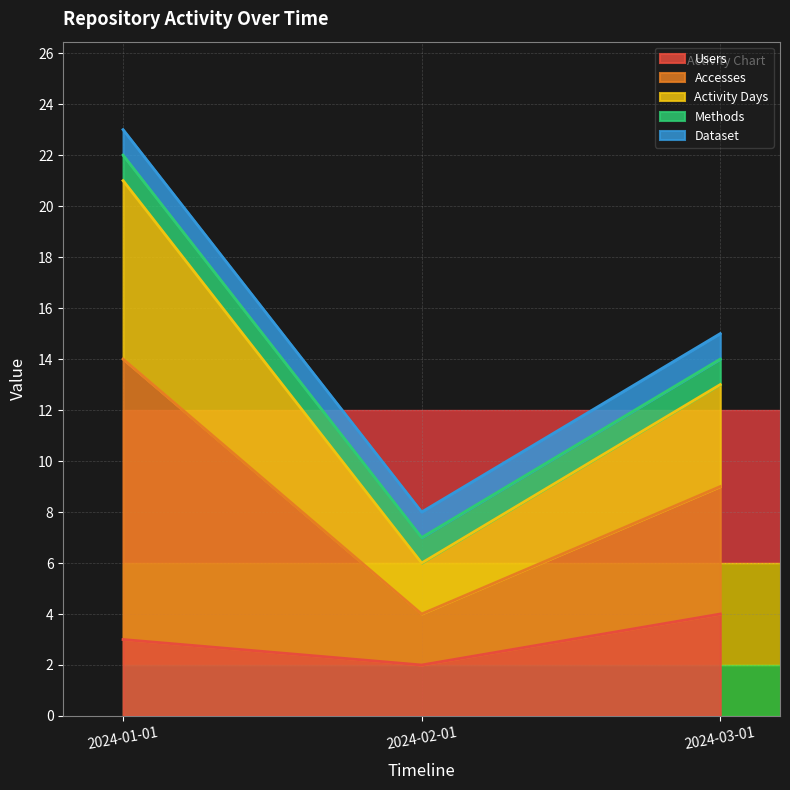

Which category has the highest value across all series?

2024-01-01